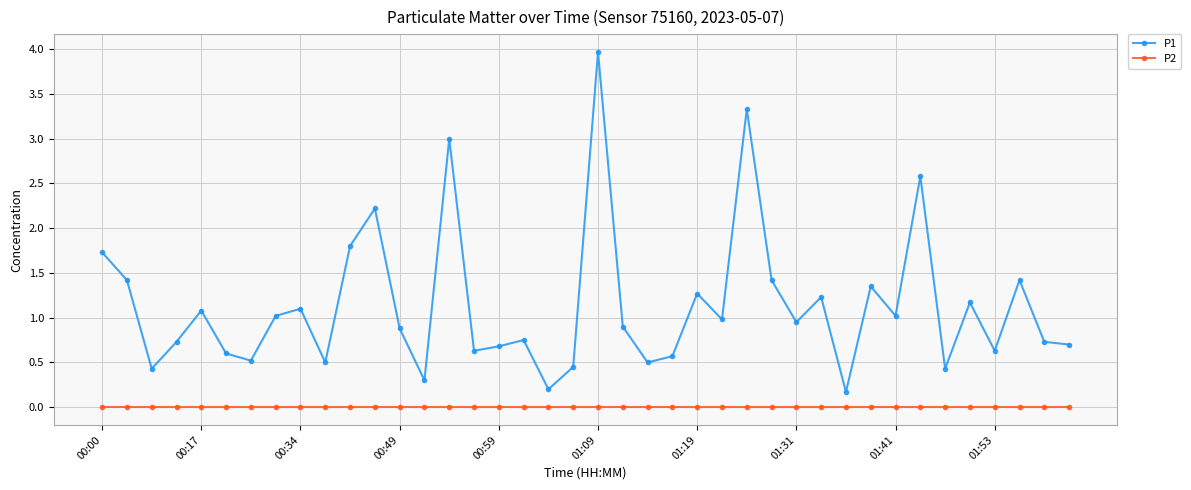

Which series has the widest spread of values?

P1